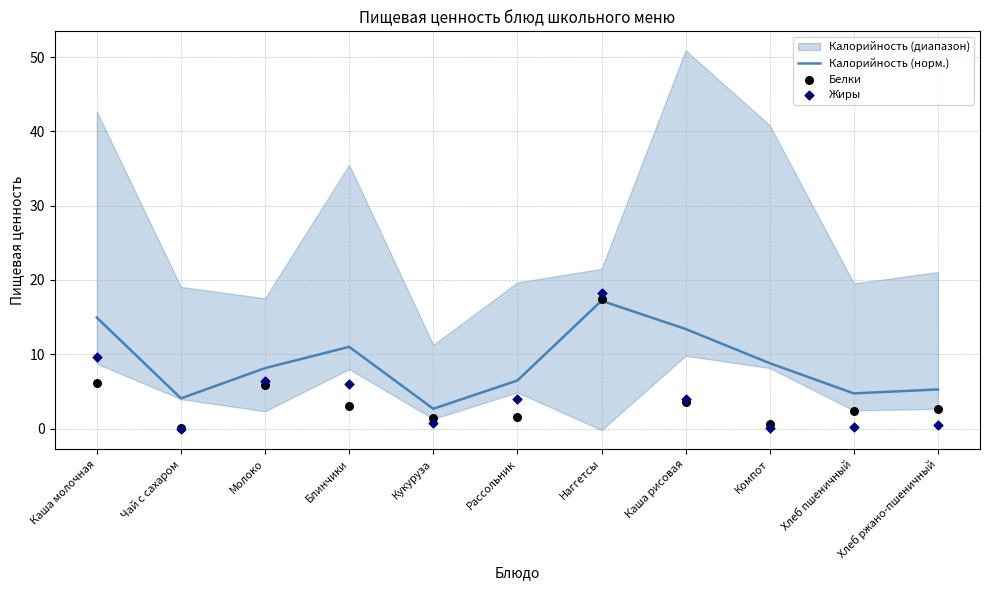

Which series has the largest Y range (max minus min)?

Жиры